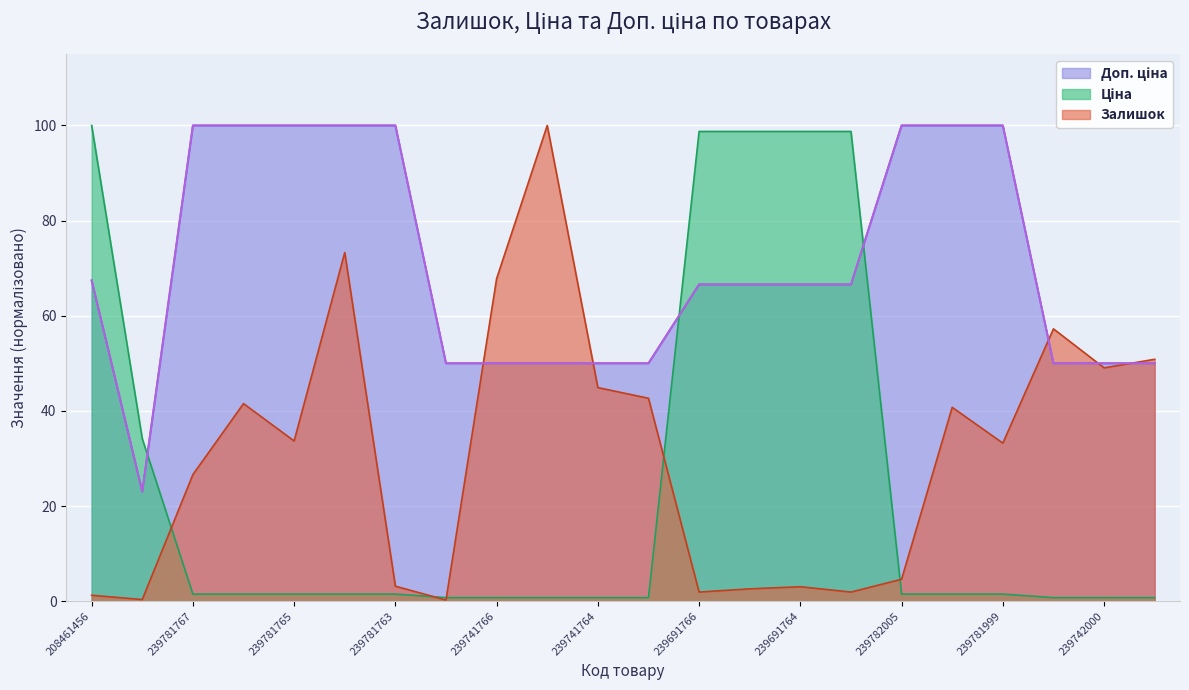

Reading left to right, transcribe all the data shown in this chart.

Залишок: 208461456=1.2	242931766=0.3	239781767=26.6	239781766=41.5	239781765=33.7	239781764=73.3	239781763=3.1	239741767=0.2	239741766=67.8	239741765=100.0	239741764=44.9	239741763=42.6	239691766=1.9	239691765=2.6	239691764=3.0	239691763=1.9	239782005=4.6	239782000=40.7	239781999=33.2	239742005=57.2	239742000=49.0	239741999=50.8
Ціна: 208461456=100.0	242931766=34.2	239781767=1.5	239781766=1.5	239781765=1.5	239781764=1.5	239781763=1.5	239741767=0.7	239741766=0.7	239741765=0.7	239741764=0.7	239741763=0.7	239691766=98.7	239691765=98.7	239691764=98.7	239691763=98.7	239782005=1.5	239782000=1.5	239781999=1.5	239742005=0.7	239742000=0.7	239741999=0.7
Доп. ціна: 208461456=67.4	242931766=23.0	239781767=100.0	239781766=100.0	239781765=100.0	239781764=100.0	239781763=100.0	239741767=50.0	239741766=50.0	239741765=50.0	239741764=50.0	239741763=50.0	239691766=66.6	239691765=66.6	239691764=66.6	239691763=66.6	239782005=100.0	239782000=100.0	239781999=100.0	239742005=50.0	239742000=50.0	239741999=50.0